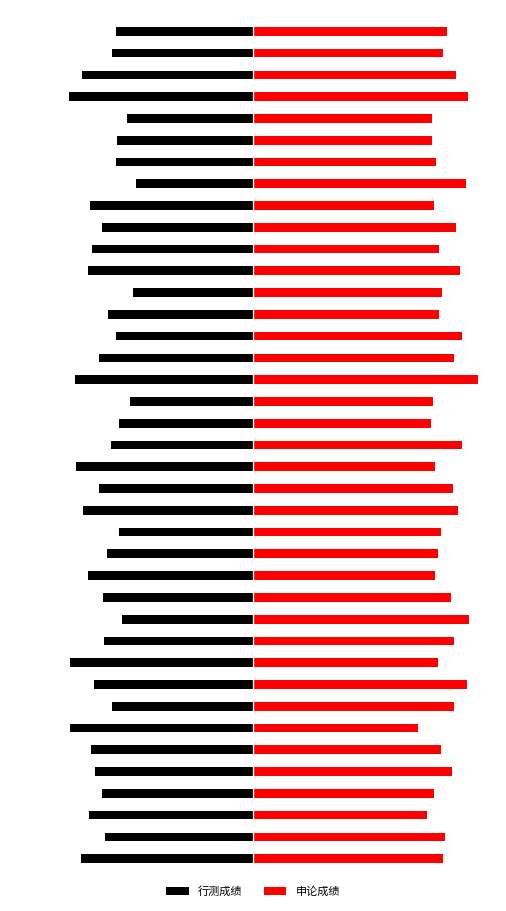

How many data points in 申论成绩 are above 70?

21